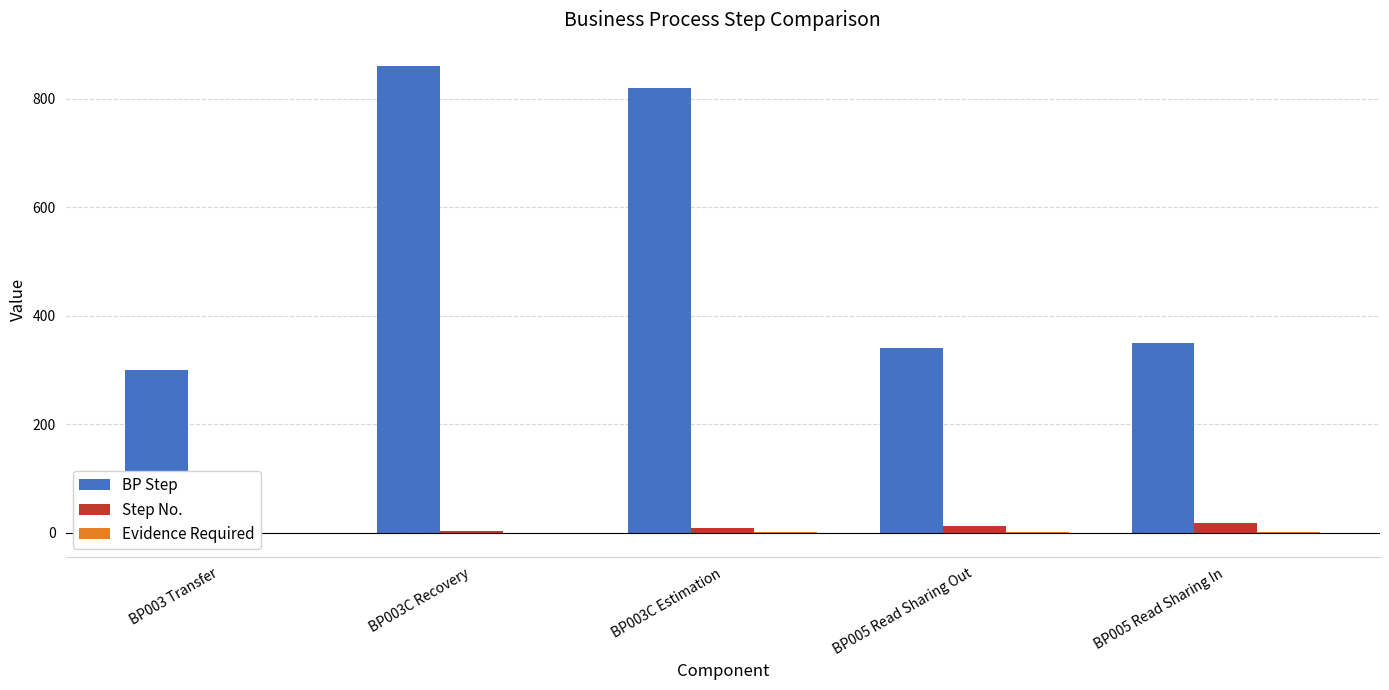

Which series has the widest spread of values?

BP Step